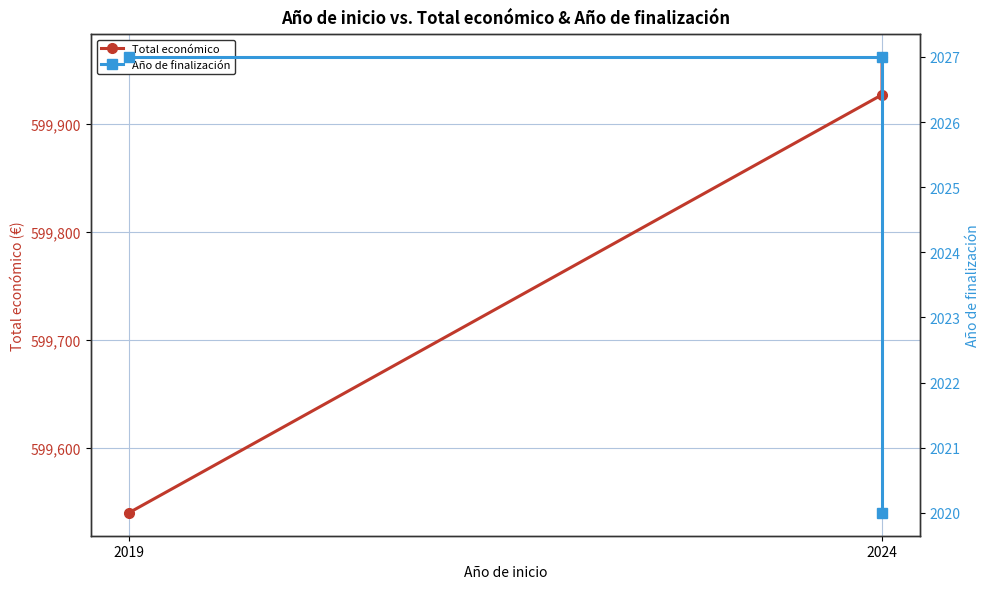

What is the lowest value of the Año de finalización series?

2020